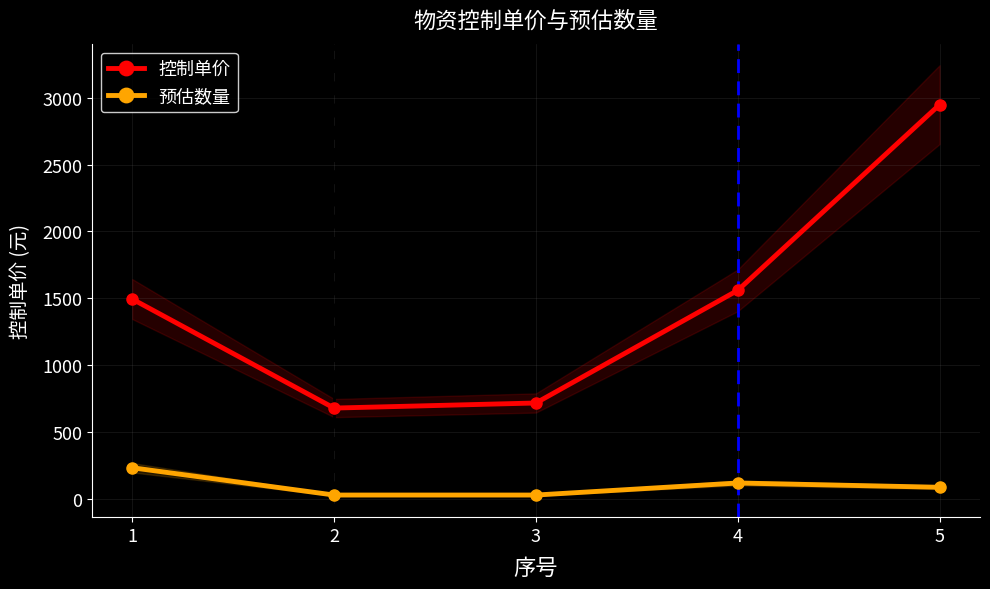

How many lines are shown in the chart?

2